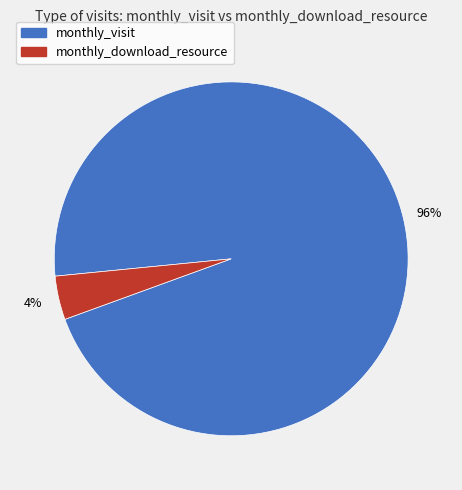

Between monthly_visit and monthly_download_resource, which is larger?

monthly_visit